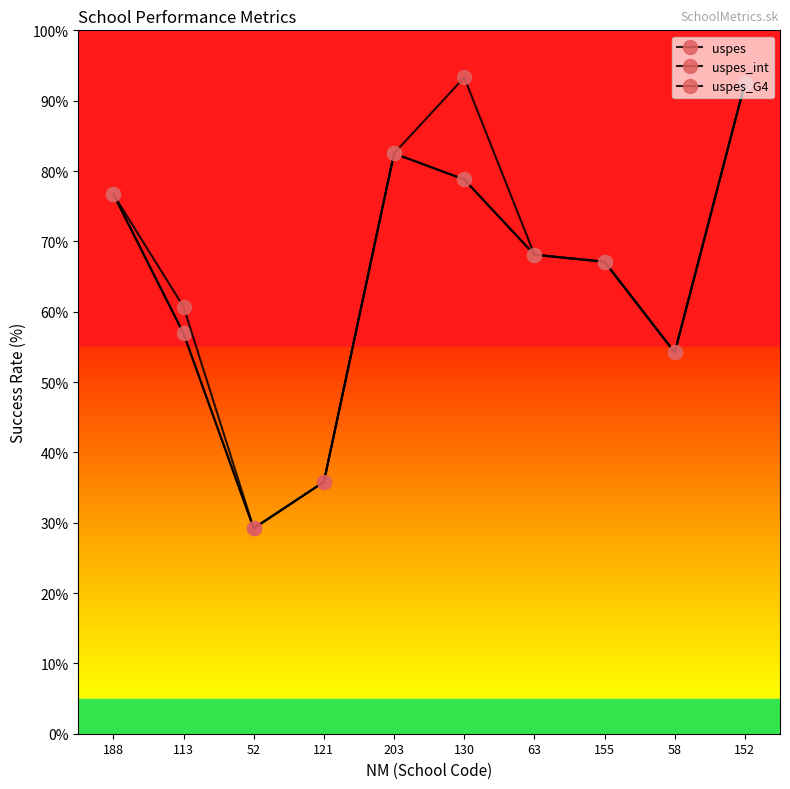

Is this an area chart (filled region under the line)?

No